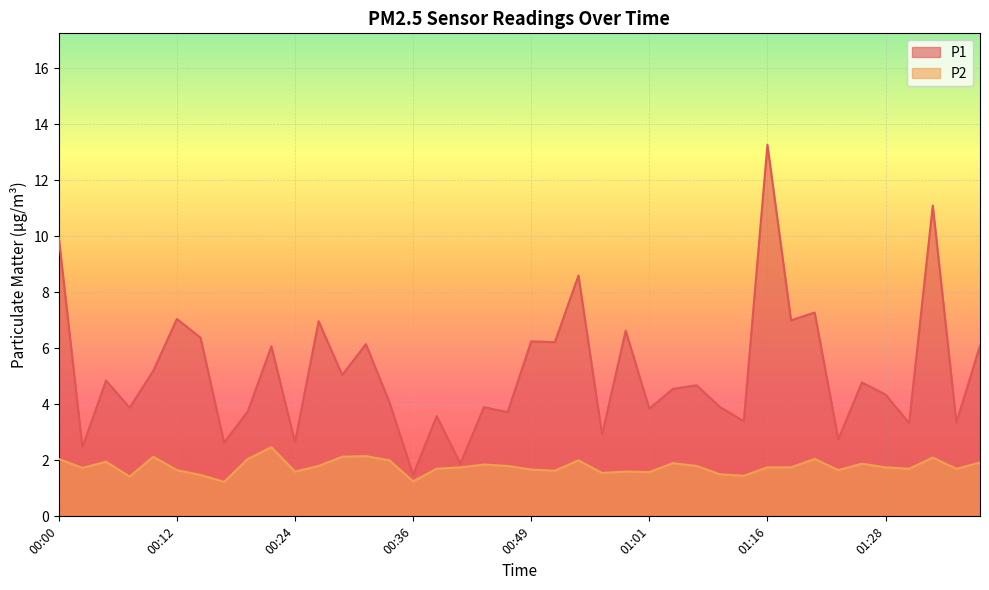

Reading left to right, extract all data points from this chart.

P1: 00:00=9.9	00:02=2.5	00:05=4.8	00:07=3.9	00:10=5.2	00:12=7.0	00:14=6.4	00:17=2.6	00:19=3.8	00:22=6.1	00:24=2.6	00:27=7.0	00:29=5.0	00:32=6.2	00:34=4.1	00:36=1.5	00:39=3.6	00:41=1.9	00:44=3.9	00:46=3.7	00:49=6.2	00:51=6.2	00:53=8.6	00:56=2.9	00:58=6.6	01:01=3.9	01:03=4.5	01:08=4.7	01:11=3.9	01:13=3.4	01:16=13.3	01:18=7.0	01:21=7.3	01:23=2.8	01:26=4.8	01:28=4.3	01:31=3.3	01:33=11.1	01:36=3.4	01:38=6.1
P2: 00:00=2.0	00:02=1.7	00:05=1.9	00:07=1.4	00:10=2.1	00:12=1.6	00:14=1.5	00:17=1.2	00:19=2.0	00:22=2.5	00:24=1.6	00:27=1.8	00:29=2.1	00:32=2.1	00:34=2.0	00:36=1.2	00:39=1.7	00:41=1.8	00:44=1.9	00:46=1.8	00:49=1.7	00:51=1.6	00:53=2.0	00:56=1.6	00:58=1.6	01:01=1.6	01:03=1.9	01:08=1.8	01:11=1.5	01:13=1.4	01:16=1.8	01:18=1.8	01:21=2.0	01:23=1.6	01:26=1.9	01:28=1.8	01:31=1.7	01:33=2.1	01:36=1.7	01:38=1.9